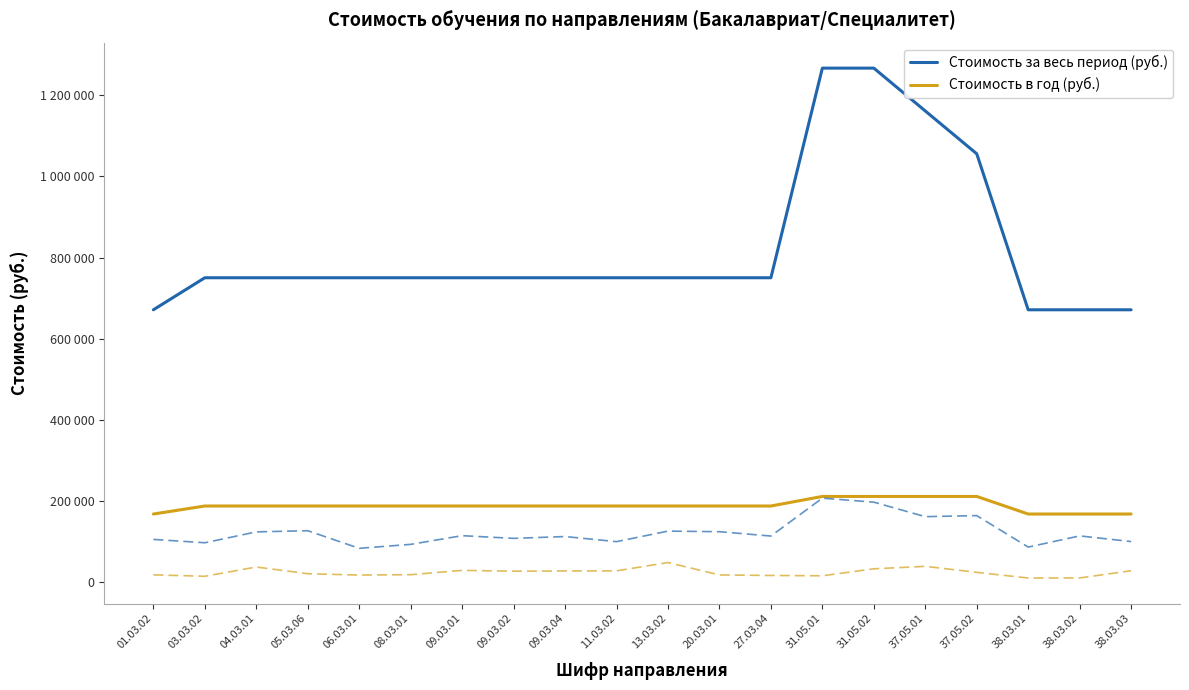

Reading left to right, list all the values displayed in this chart.

Стоимость за весь период (руб.): 01.03.02=671160	03.03.02=750120	04.03.01=750120	05.03.06=750120	06.03.01=750120	08.03.01=750120	09.03.01=750120	09.03.02=750120	09.03.04=750120	11.03.02=750120	13.03.02=750120	20.03.01=750120	27.03.04=750120	31.05.01=1266780	31.05.02=1266780	37.05.01=1161215	37.05.02=1055650	38.03.01=671160	38.03.02=671160	38.03.03=671160
Стоимость в год (руб.): 01.03.02=167790	03.03.02=187530	04.03.01=187530	05.03.06=187530	06.03.01=187530	08.03.01=187530	09.03.01=187530	09.03.02=187530	09.03.04=187530	11.03.02=187530	13.03.02=187530	20.03.01=187530	27.03.04=187530	31.05.01=211130	31.05.02=211130	37.05.01=211130	37.05.02=211130	38.03.01=167790	38.03.02=167790	38.03.03=167790